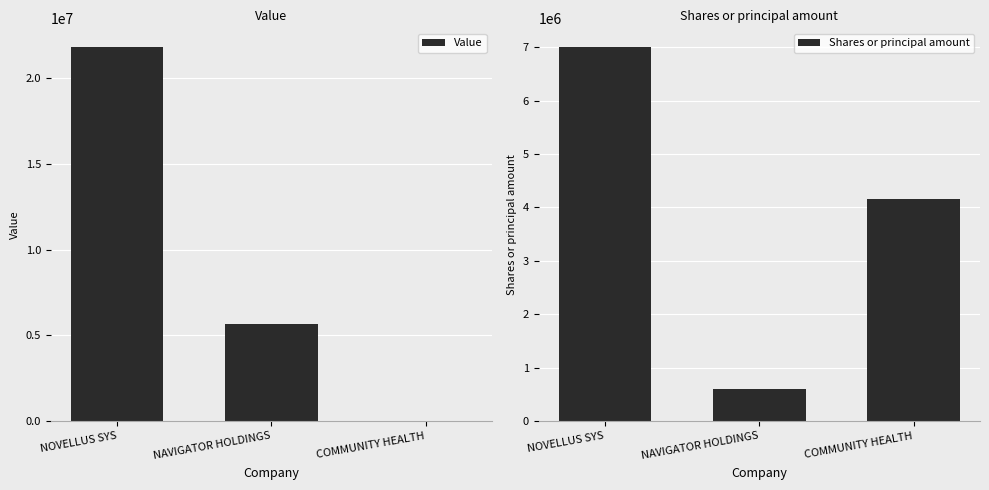

Which category has the highest value in the Shares or principal amount series?

NOVELLUS SYS